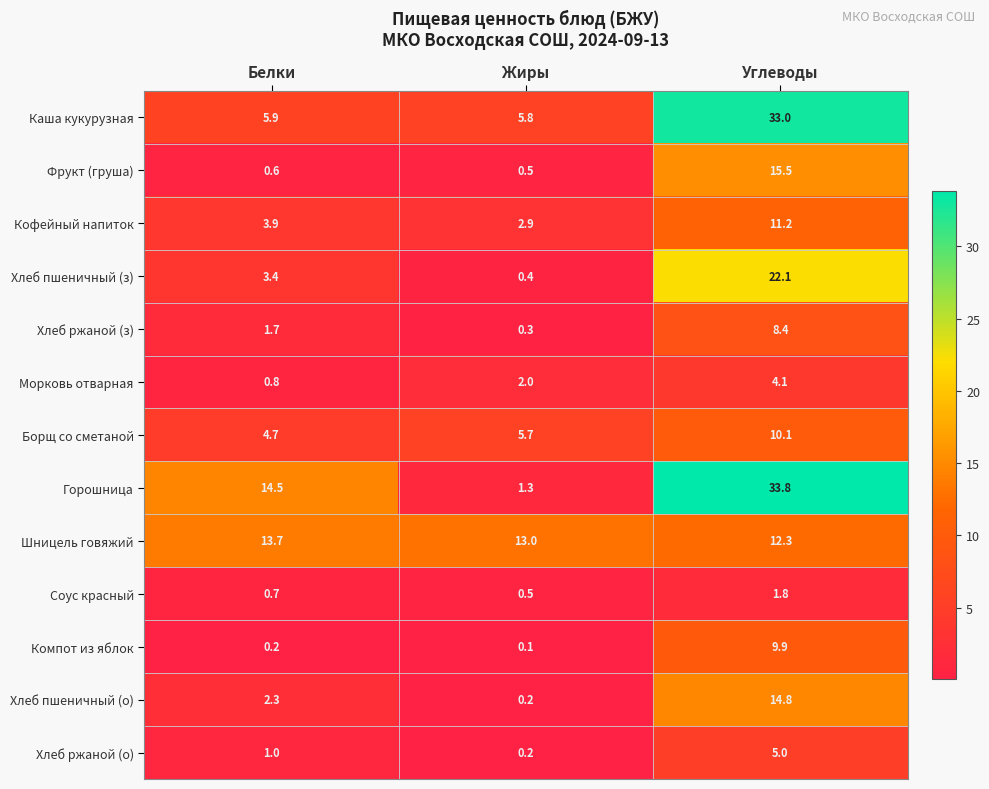

At which category does the chart reach its peak across all series?

Углеводы